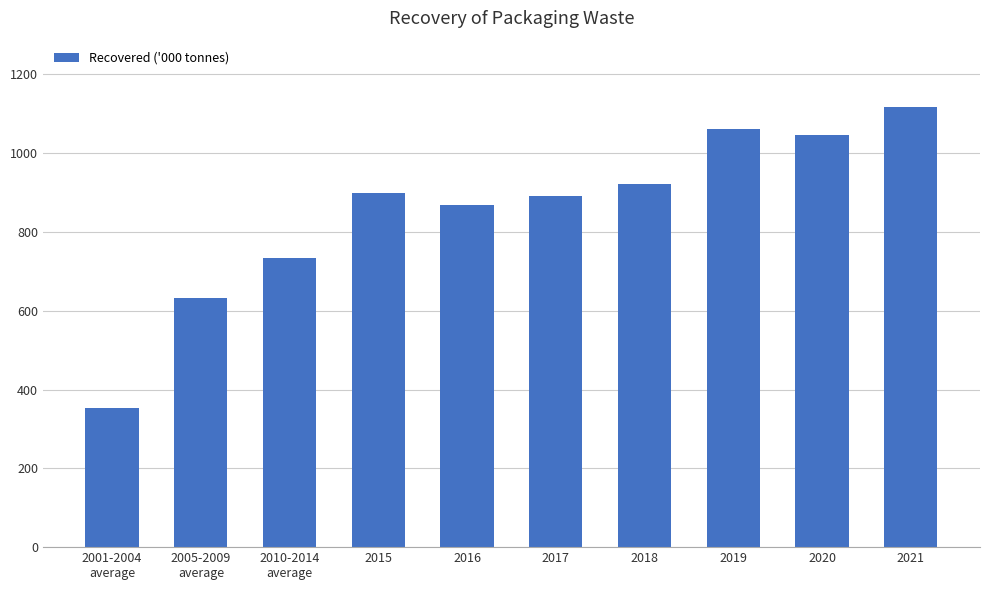

What is the maximum value shown in the chart?

1117.9